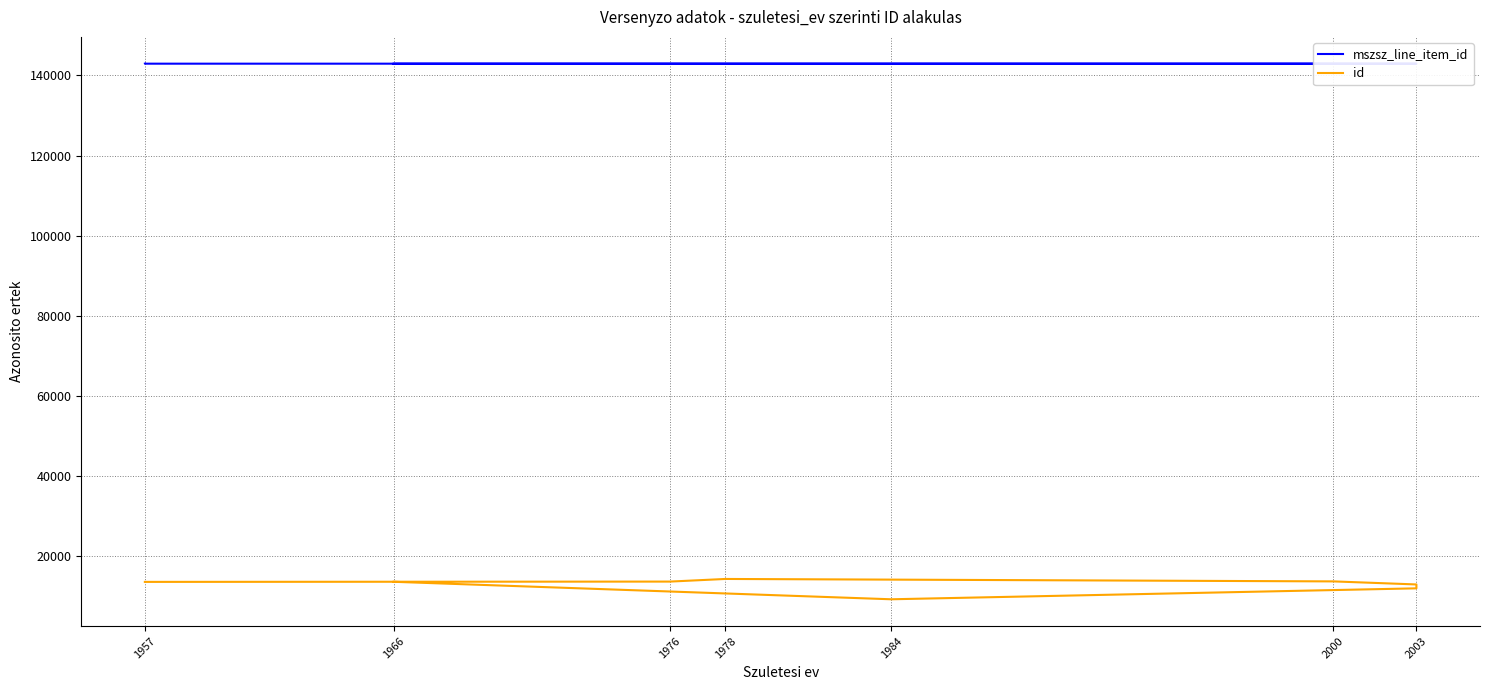

Which series changed the most between 7 and 8?

mszsz_line_item_id